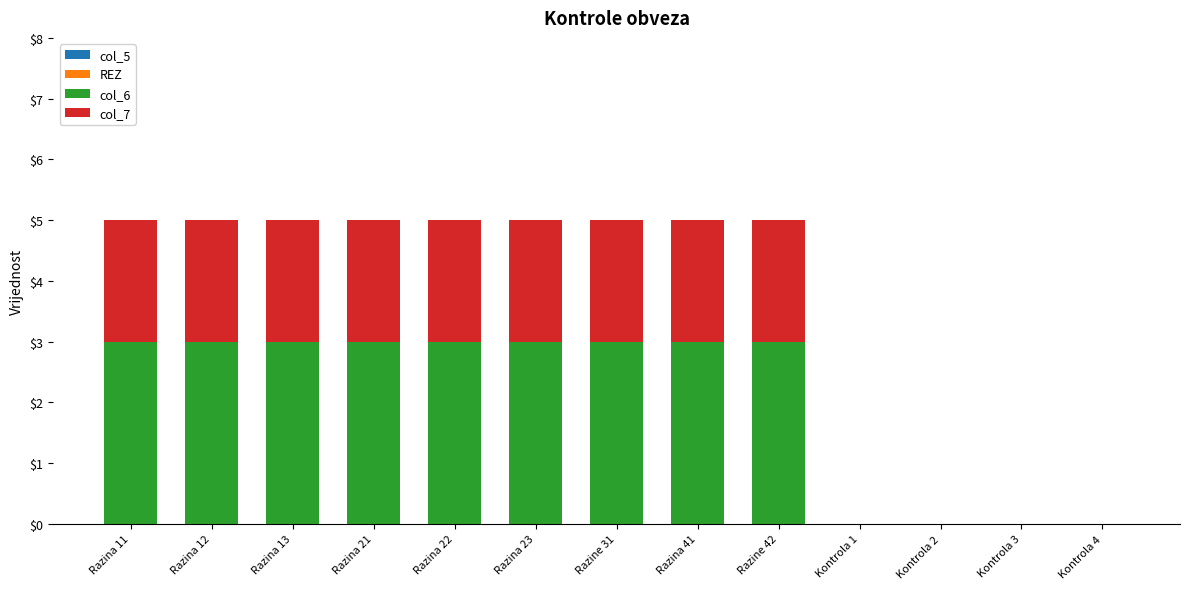

Does the chart contain stacked bars?

Yes